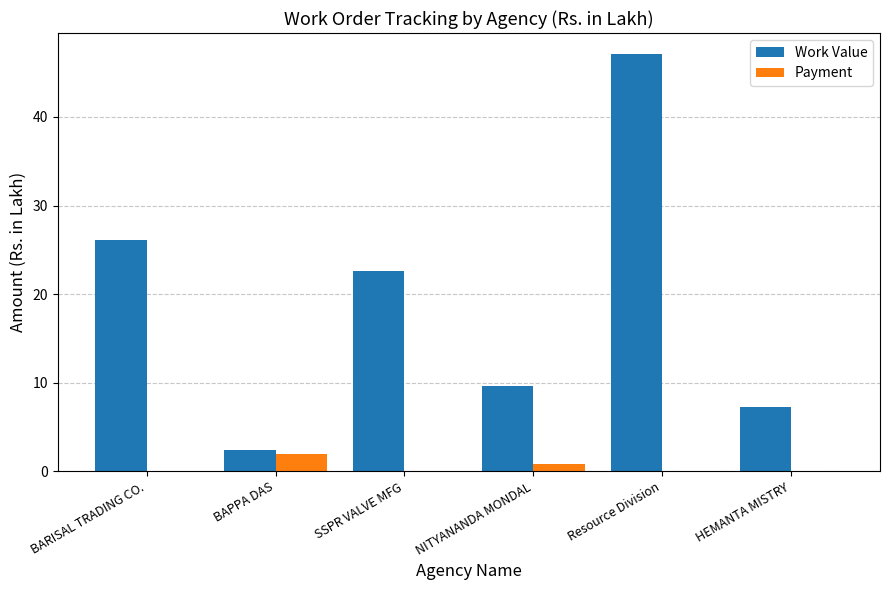

What is the difference between the Work Value values at HEMANTA MISTRY and NITYANANDA MONDAL?

2.4